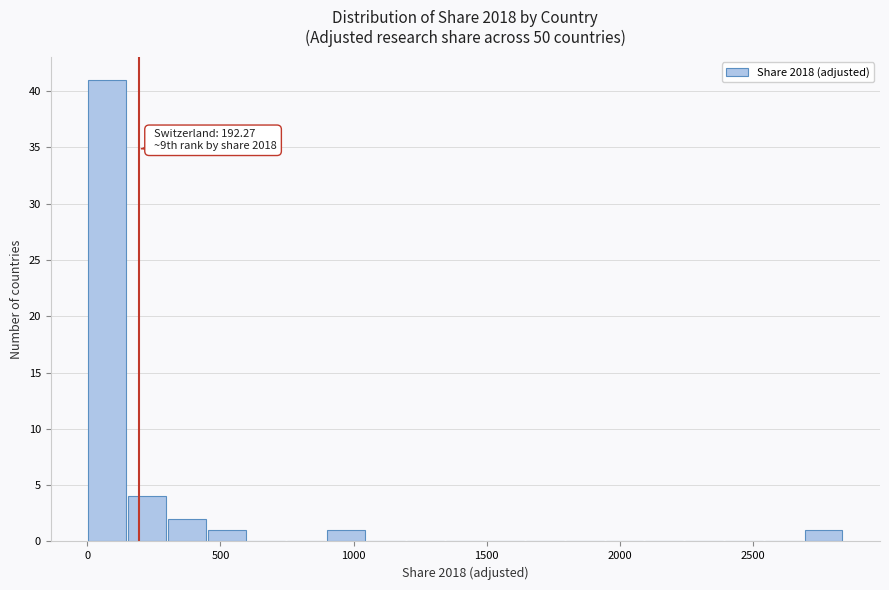

Read against the x-axis, roughly where is the centre of the tallest bar?

50